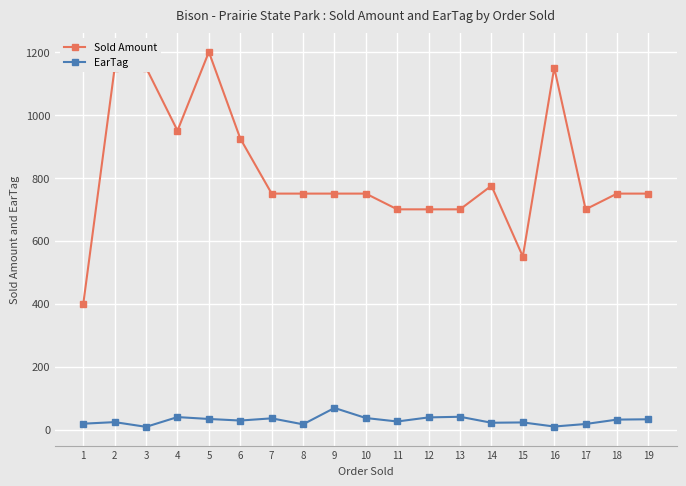

True or false: EarTag and Sold Amount cross at least once.

False